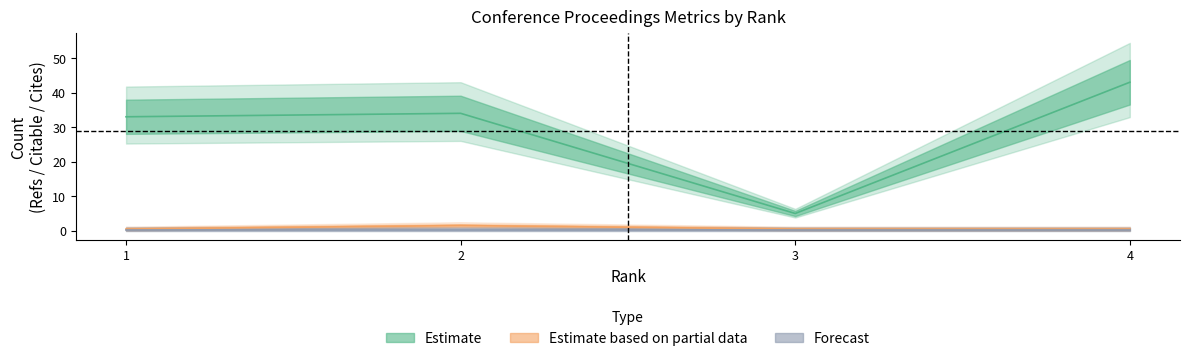

What is the difference between the maximum and minimum values in the Citable Docs. (3years) series?

1.0